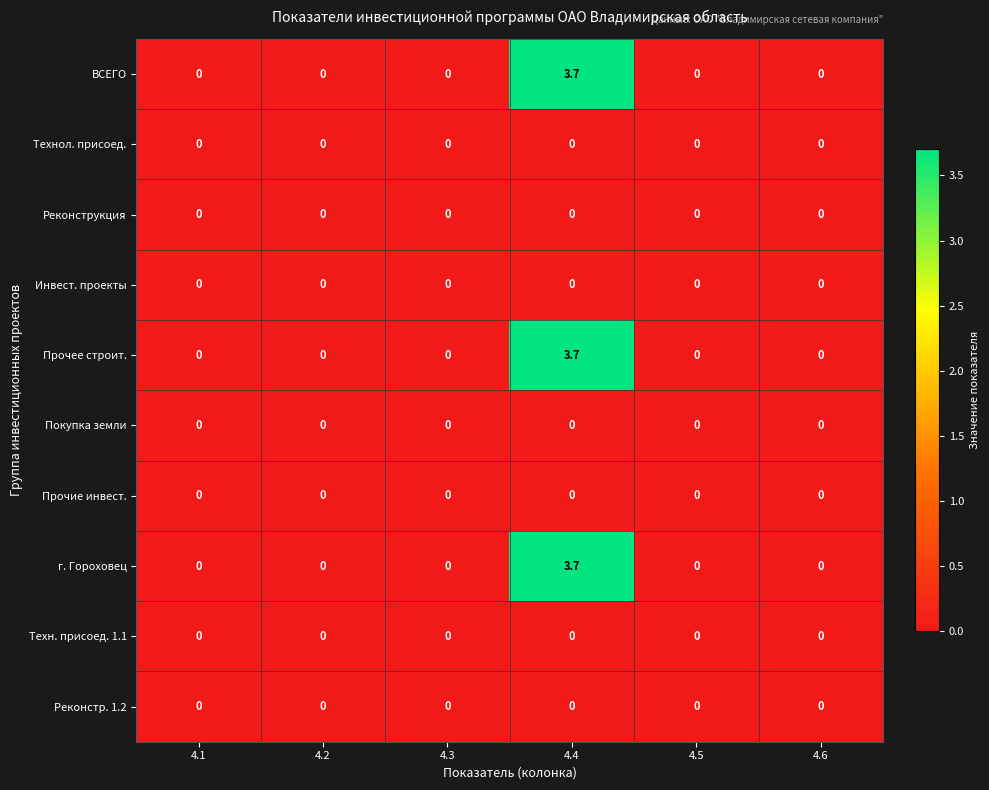

Which category has the highest value in the ВСЕГО series?

4.4